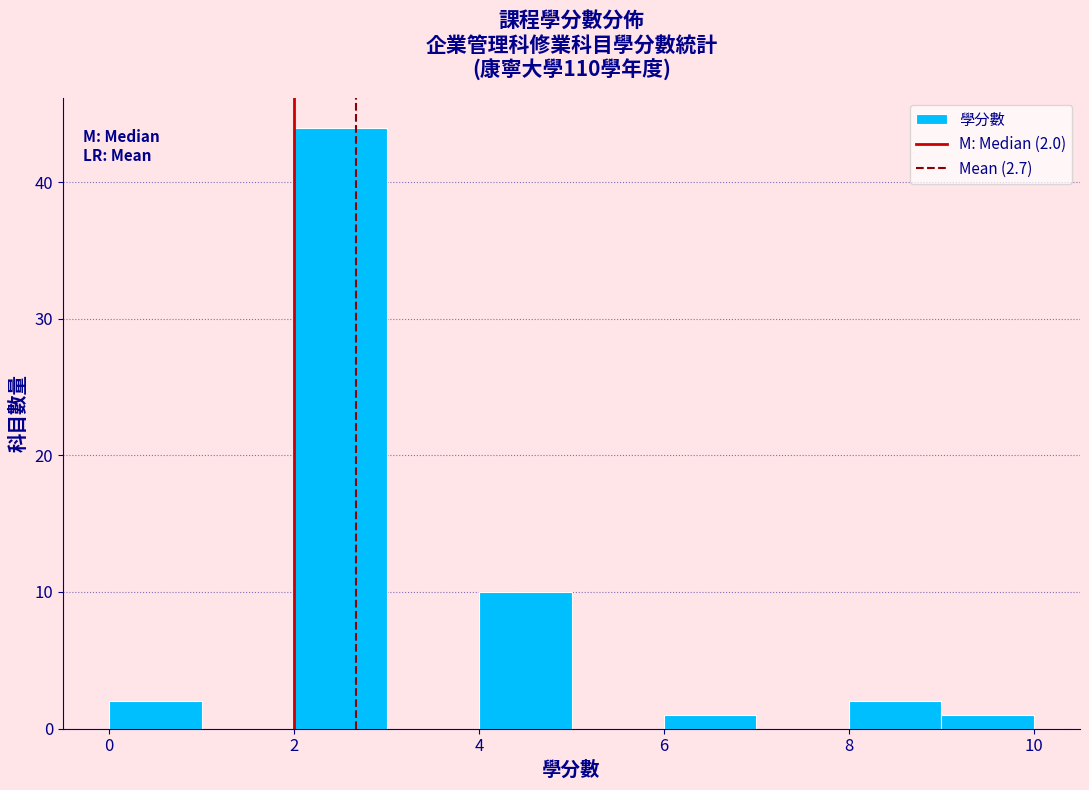

Which range on the x-axis has the tallest bar?

2 to 3